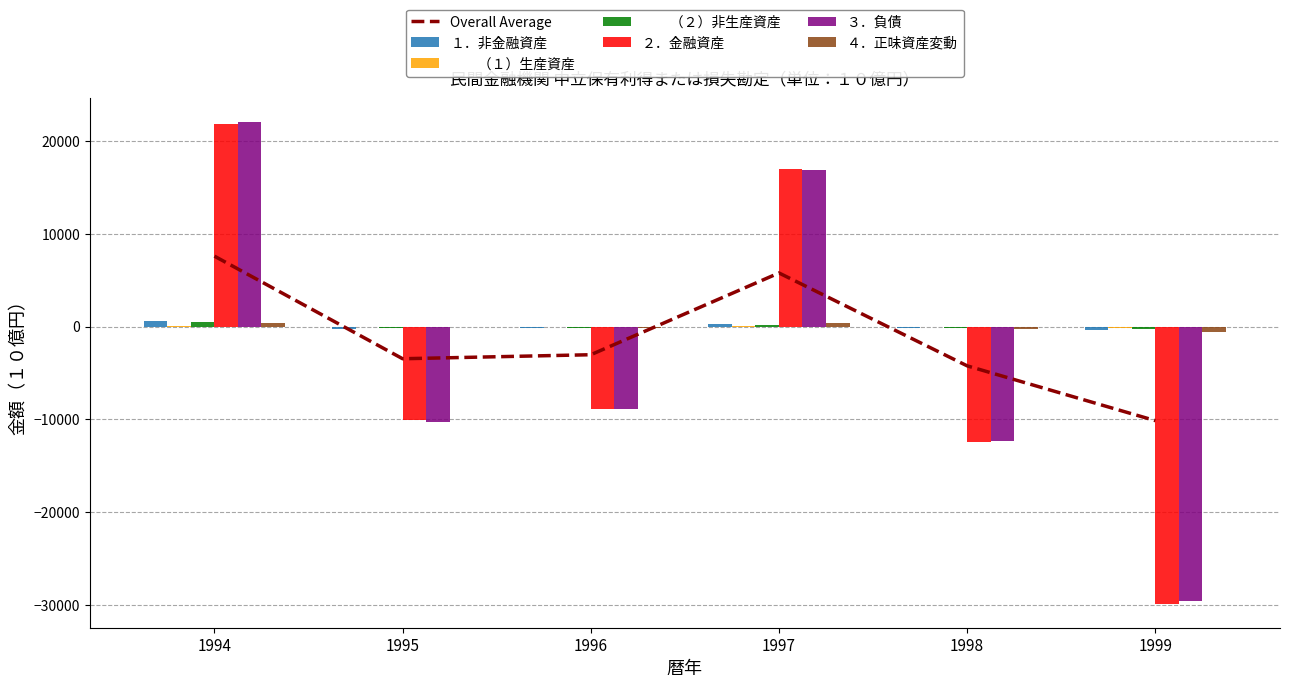

The ３．負債 series shows -29614.9 at 1999. True or false?

True